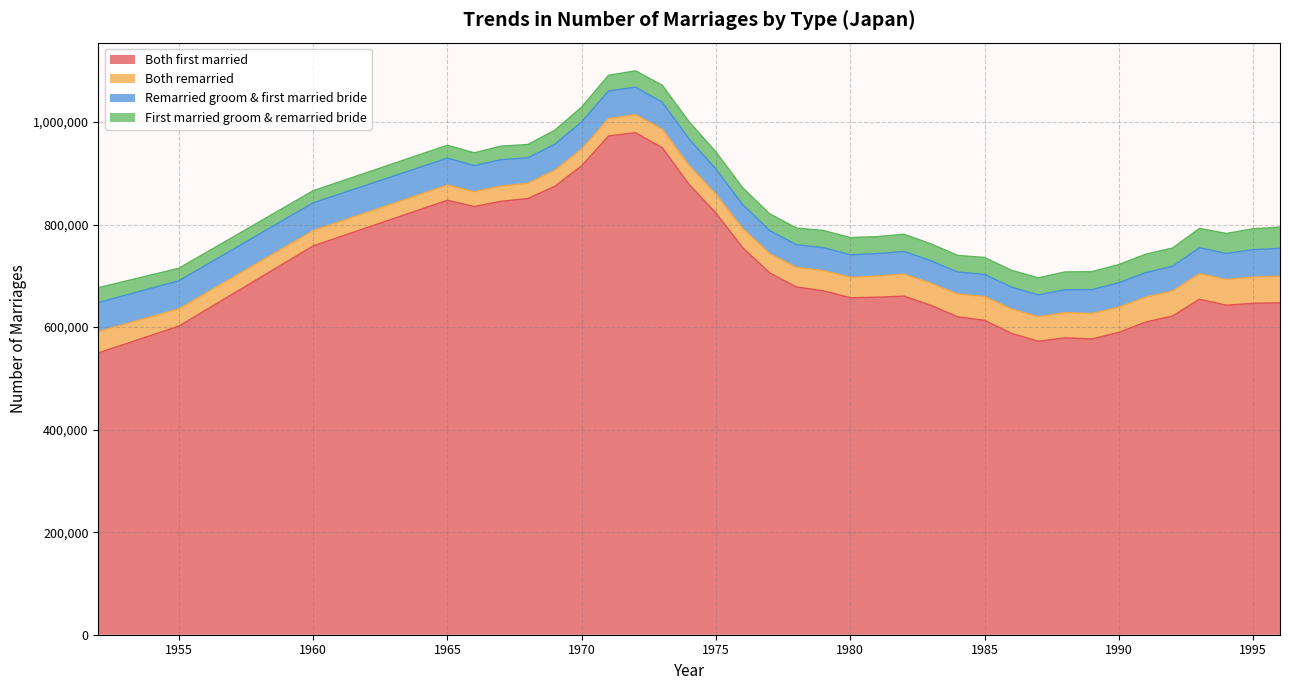

Which category has the highest value in the First married groom & remarried bride series?

1996